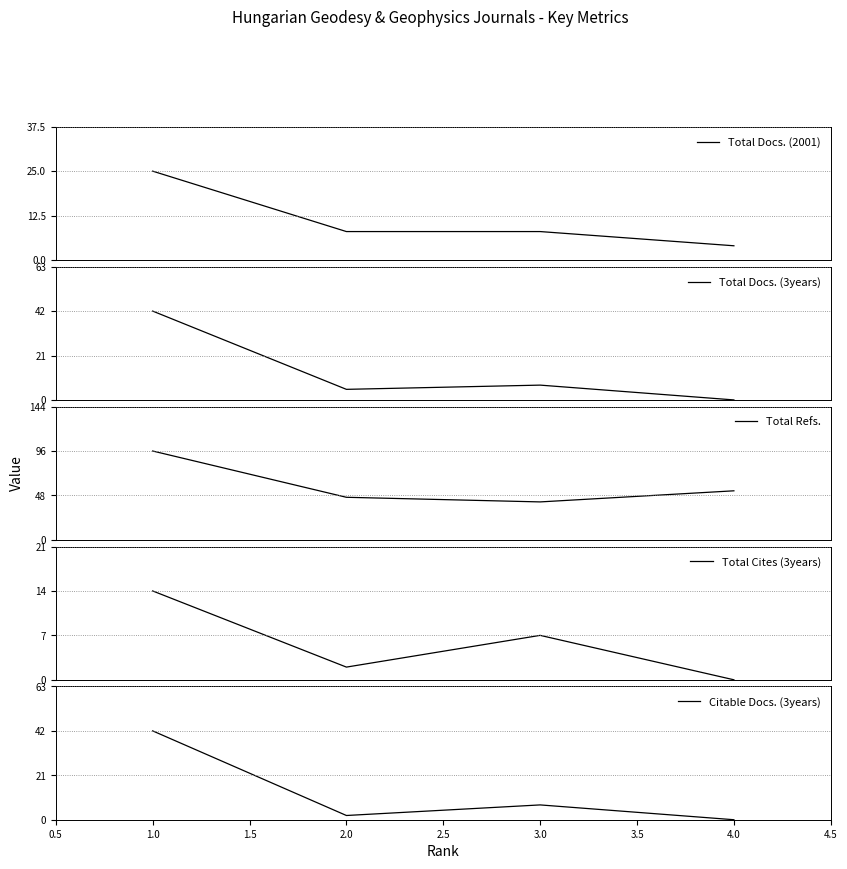

How many interior local valleys does the Total Refs. series have?

1